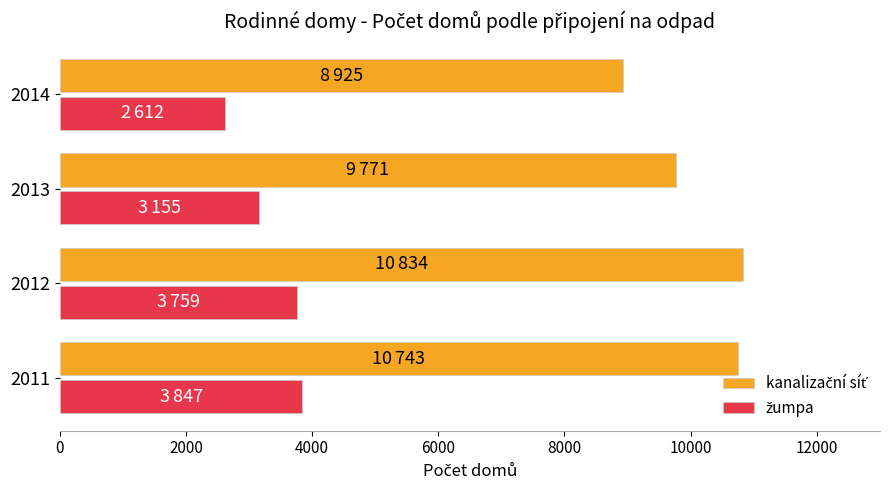

Which label corresponds to the smallest value in the chart?

2014